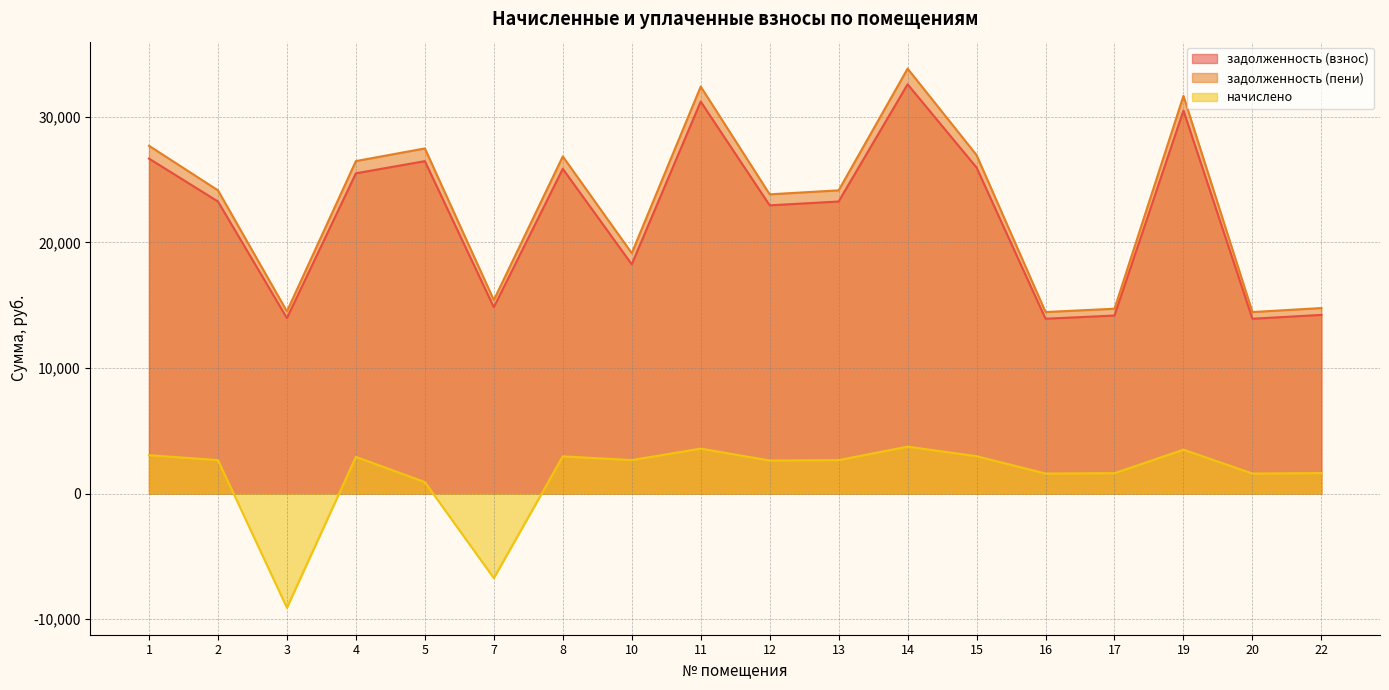

Does the chart have visible grid lines?

Yes